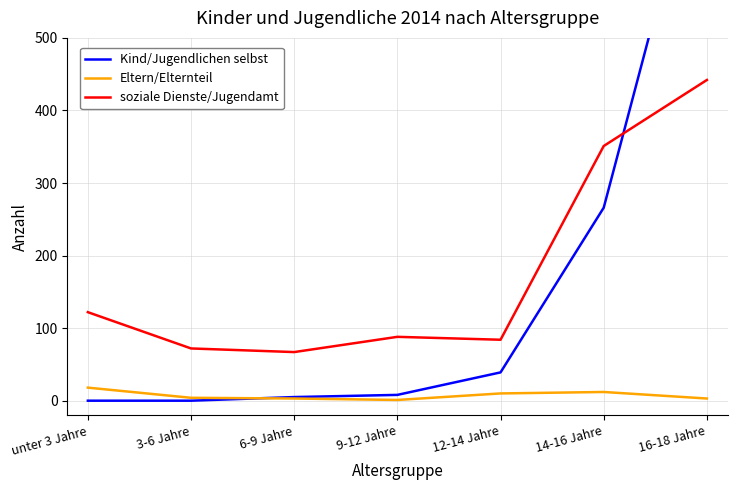

Where is the first local maximum for soziale Dienste/Jugendamt?

9-12 Jahre